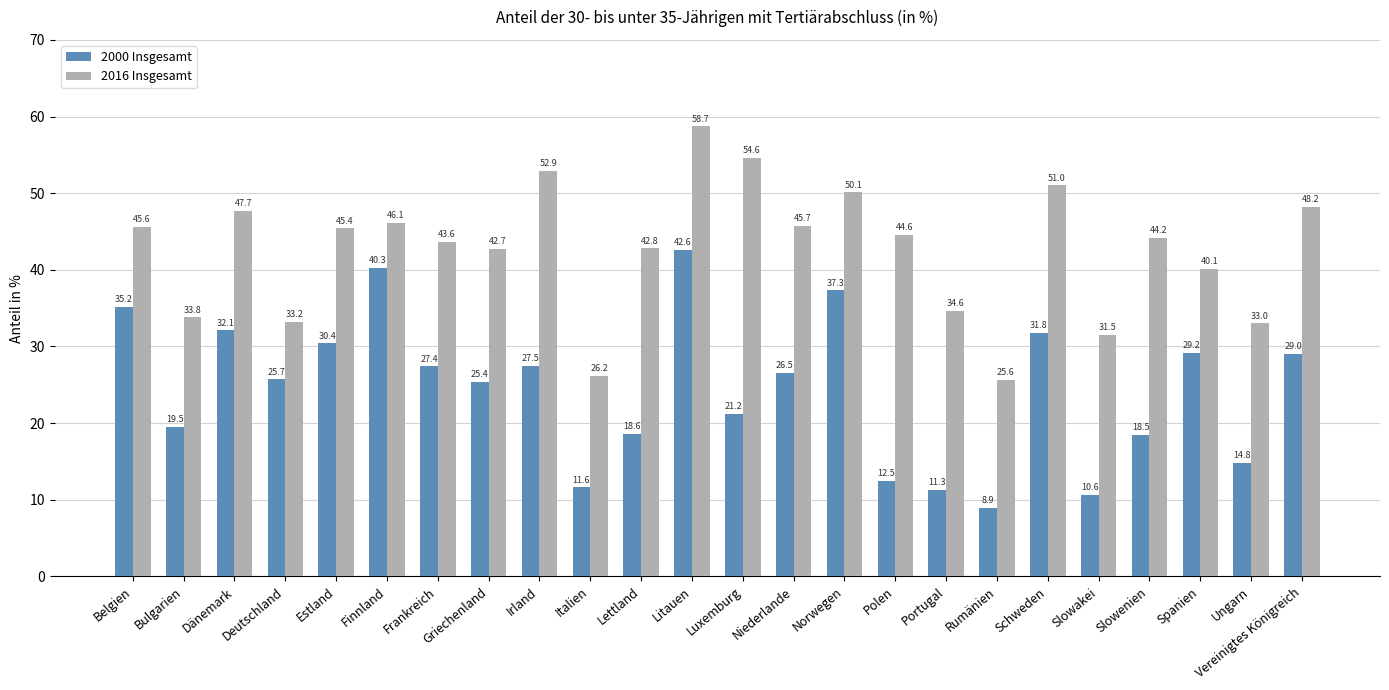

How many data points in 2000 Insgesamt are above 26?

12